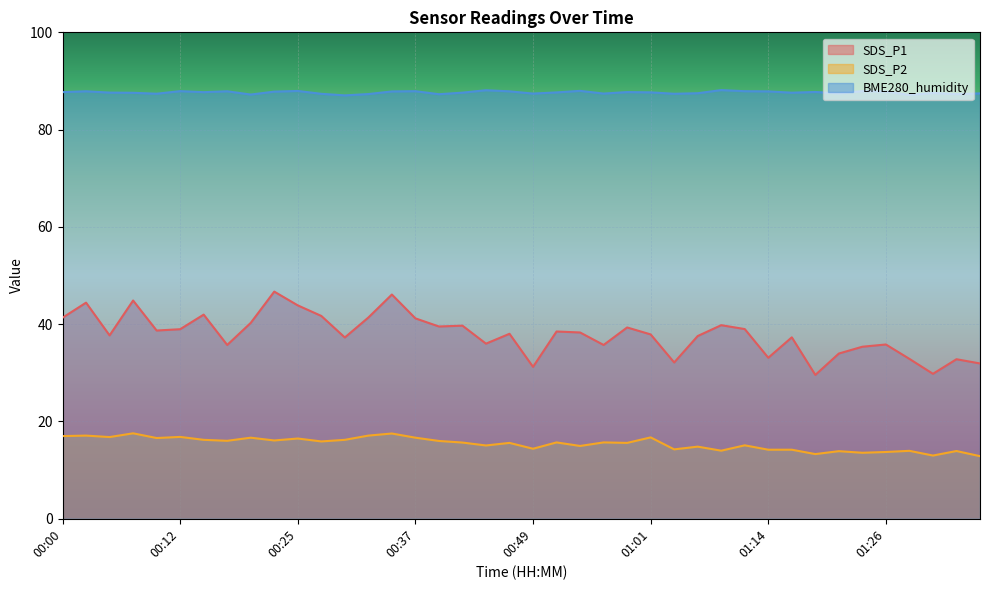

How many interior local peaks does the SDS_P2 series have?

15